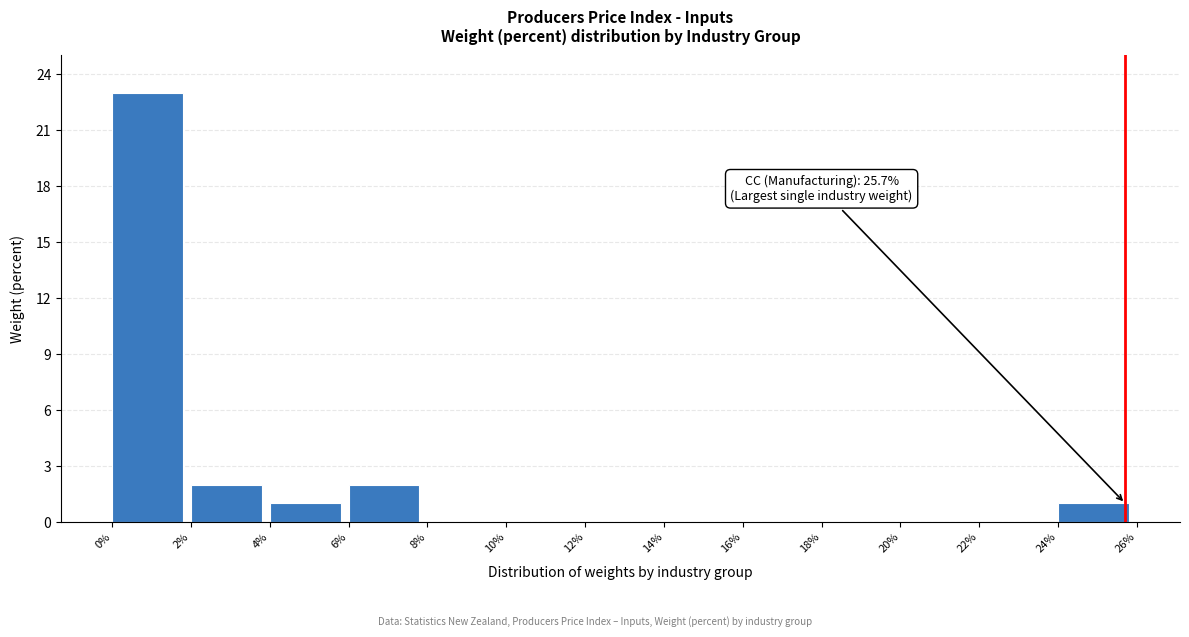

Over which range of the x-axis is the bar tallest?

0% to 2%